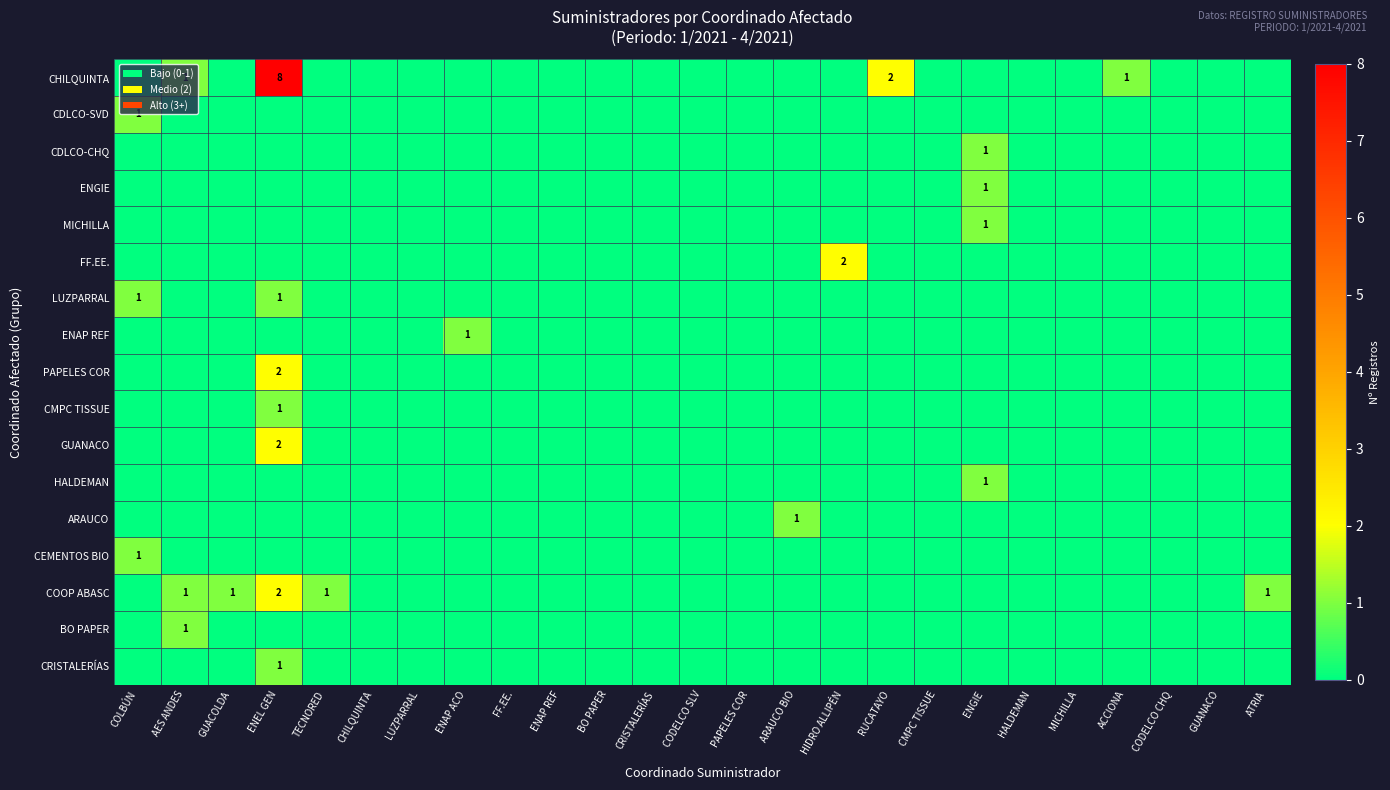

True or false: COOP ABASC has a value of 1 at ATRIA.

True